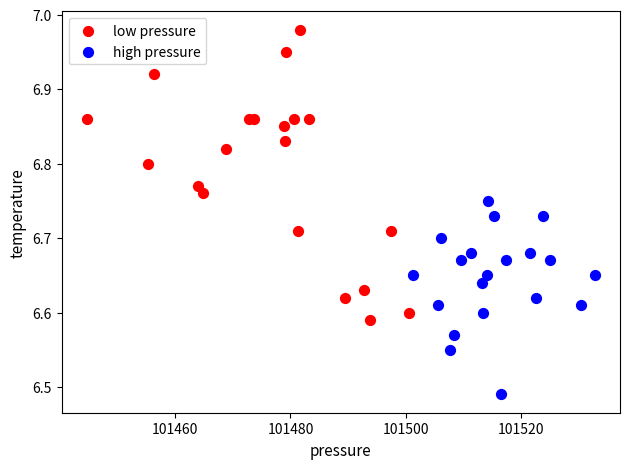

Which series has the largest Y range (max minus min)?

low pressure